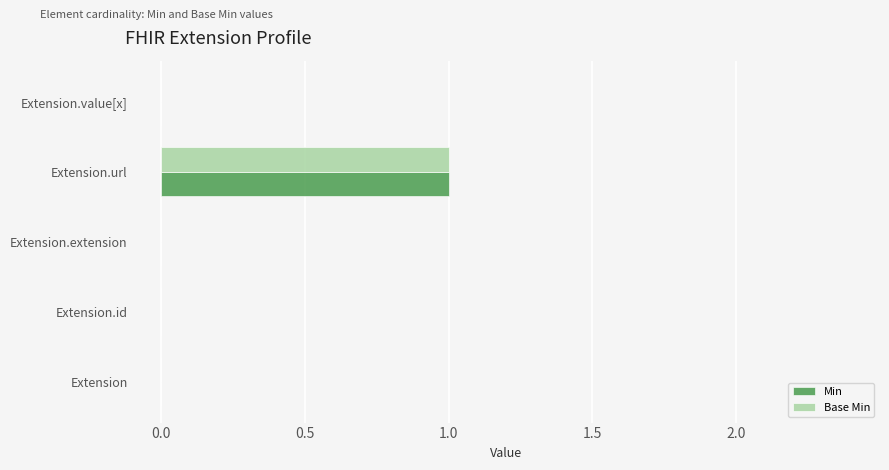

The Base Min series shows 0 at Extension.extension. True or false?

True